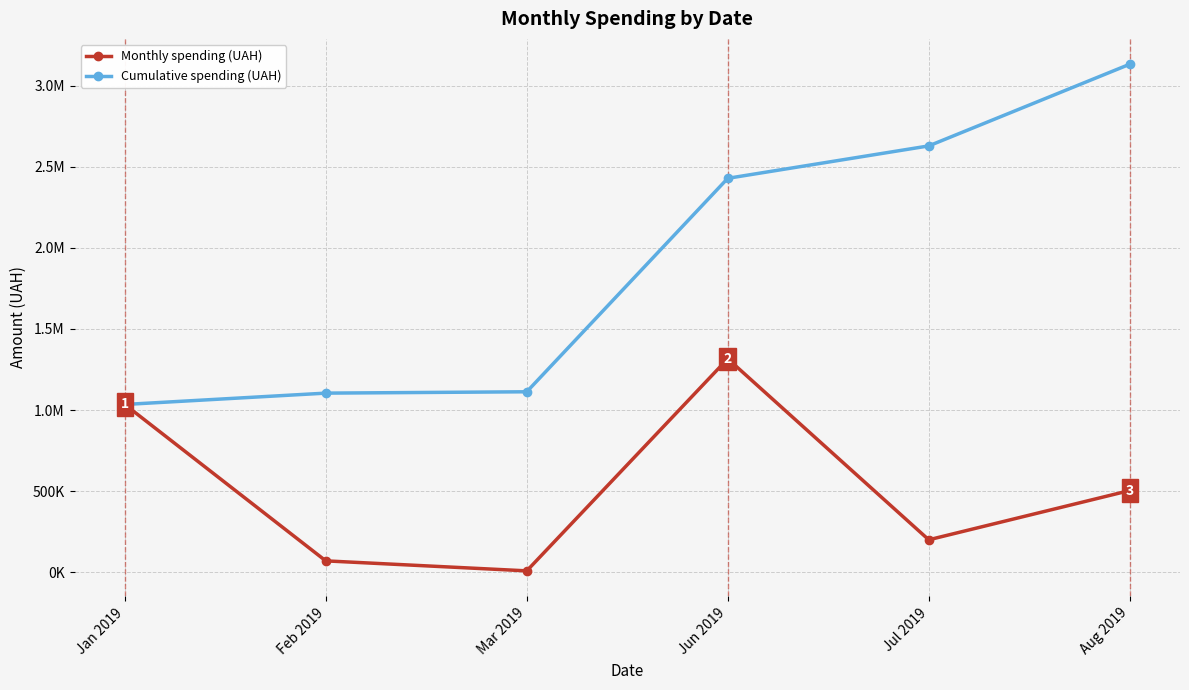

List the labels in order of Monthly spending (UAH) value, smallest first.

Mar 2019, Feb 2019, Jul 2019, Aug 2019, Jan 2019, Jun 2019